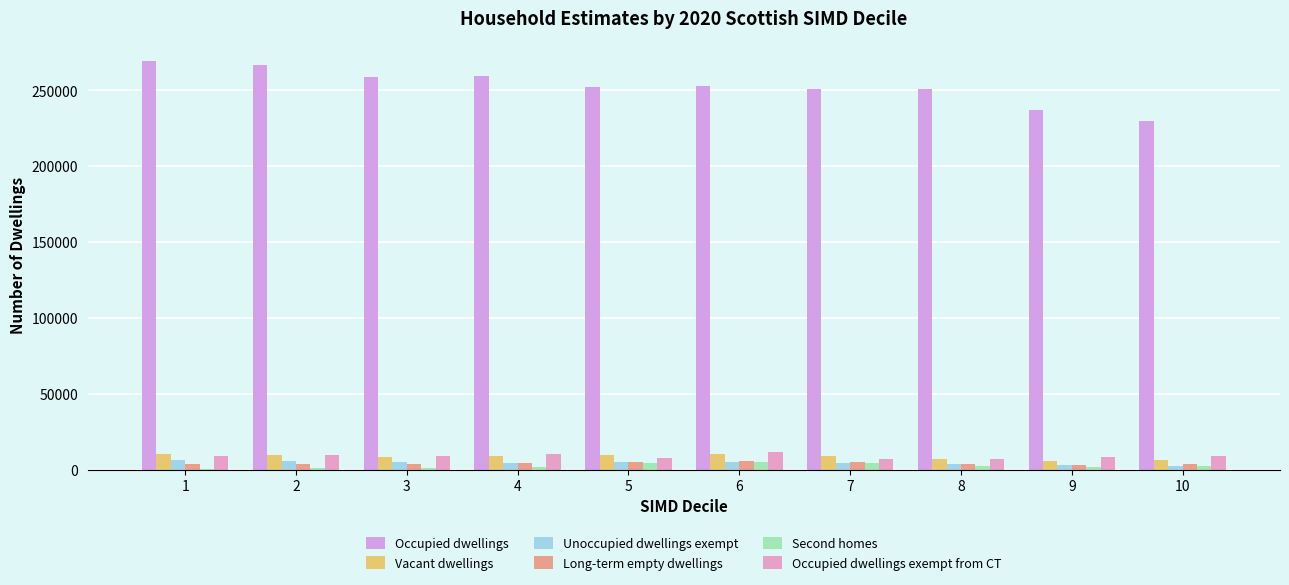

What is the value of the Unoccupied dwellings exempt bar at the 9th from the left?

2753